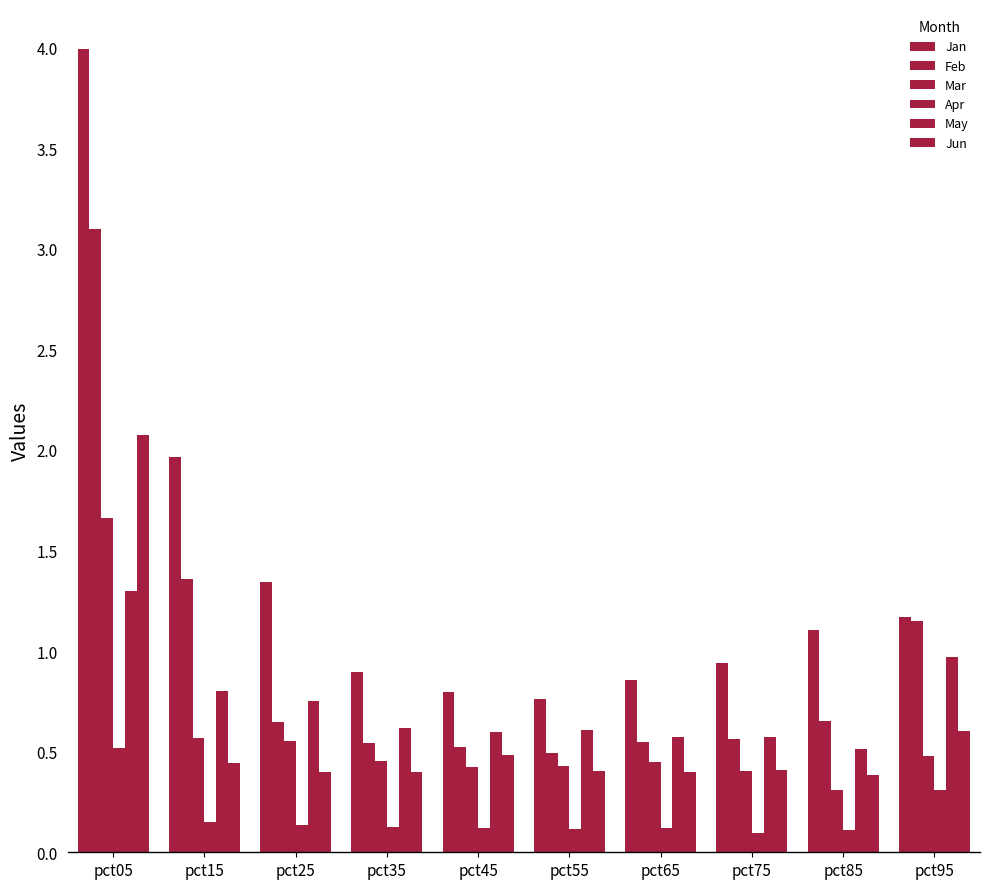

How many bars are there in each group?

6